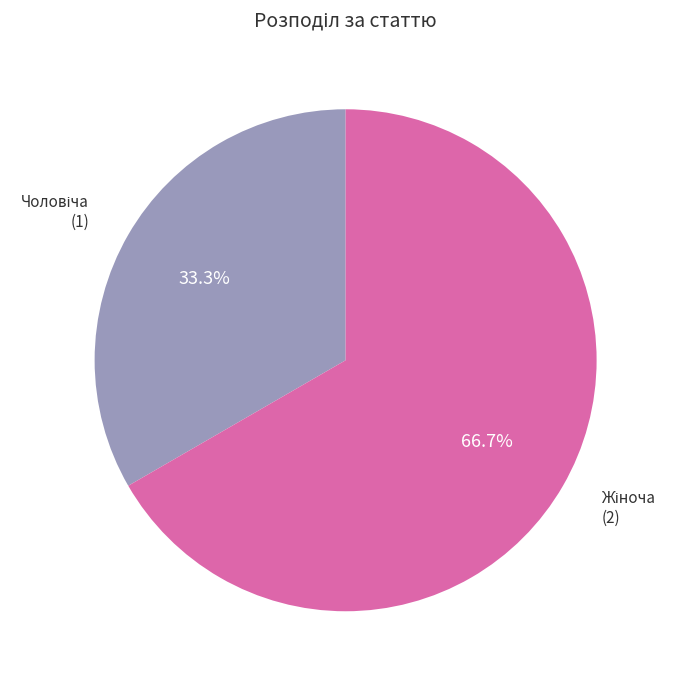

To the nearest percent, what is the average slice percentage?

50%